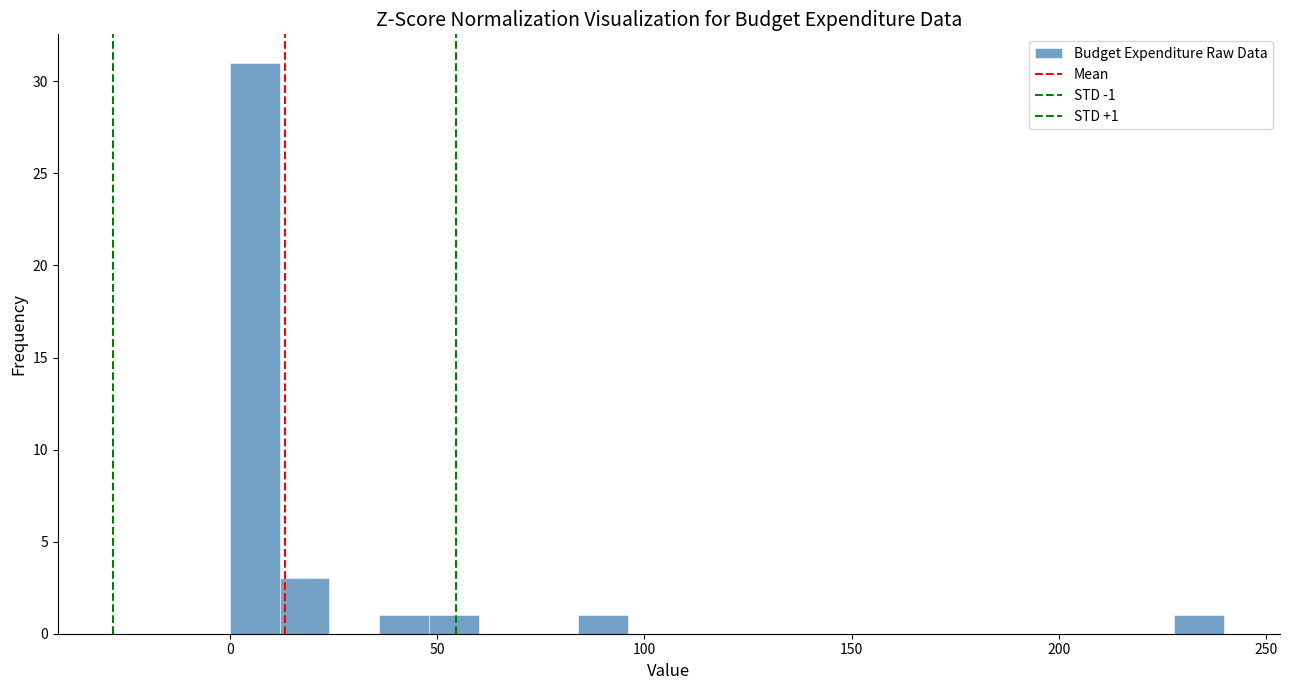

Around what value on the x-axis is the tallest bar? Give the approximate position of its centre, as read against the axis.

5